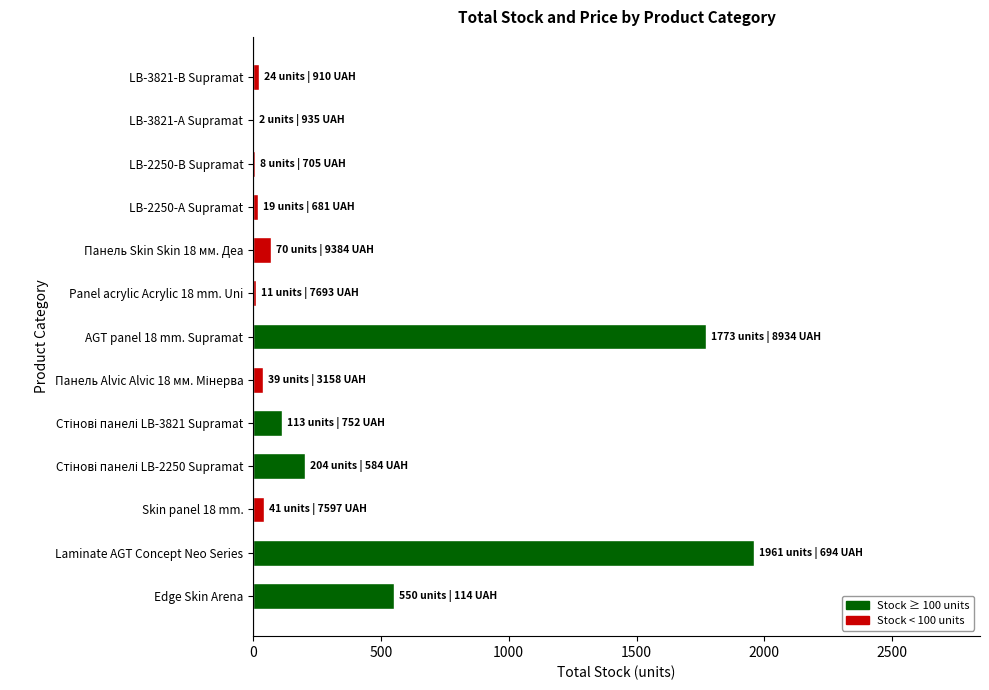

What is the maximum value shown in the chart?

1961